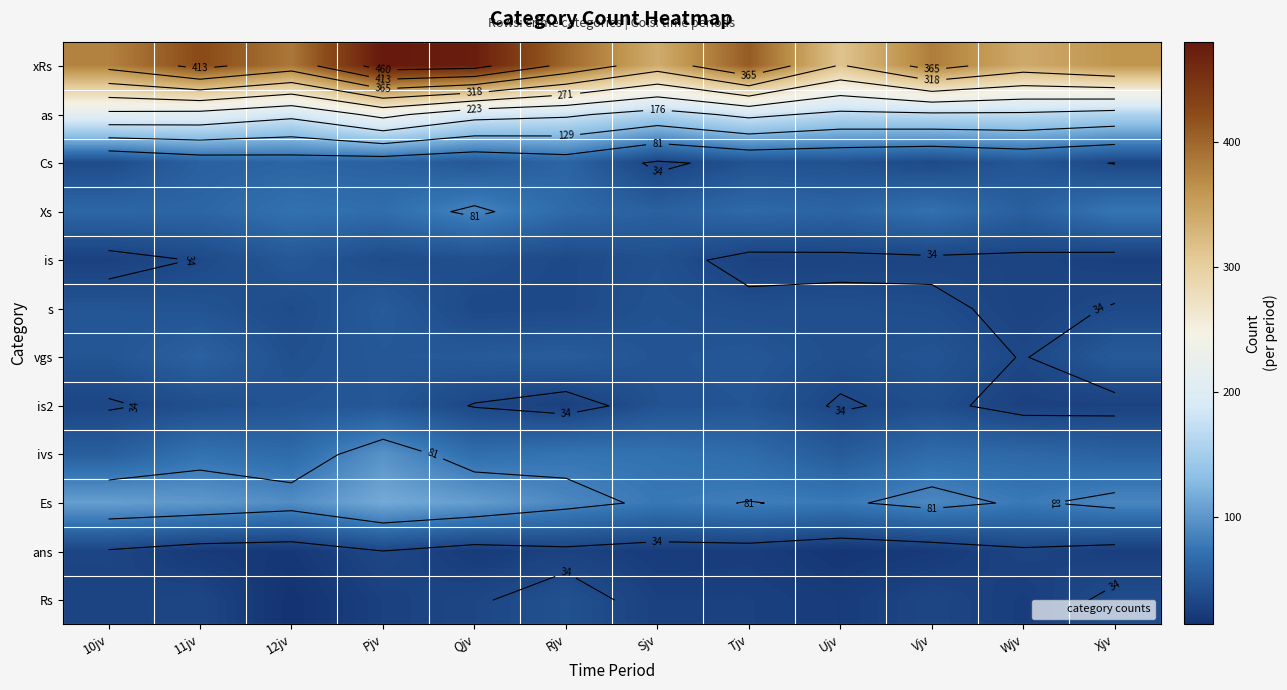

What is the approximate value of Rs at Sjv, to the nearest 10?

30